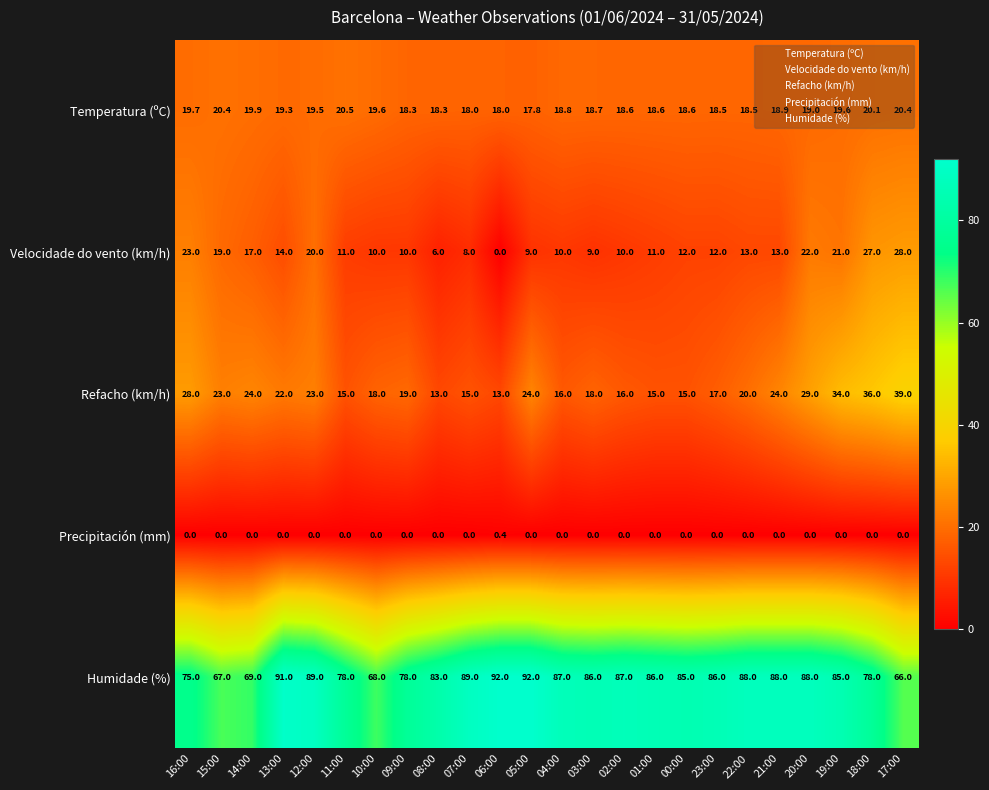

How many series are shown in this chart?

5